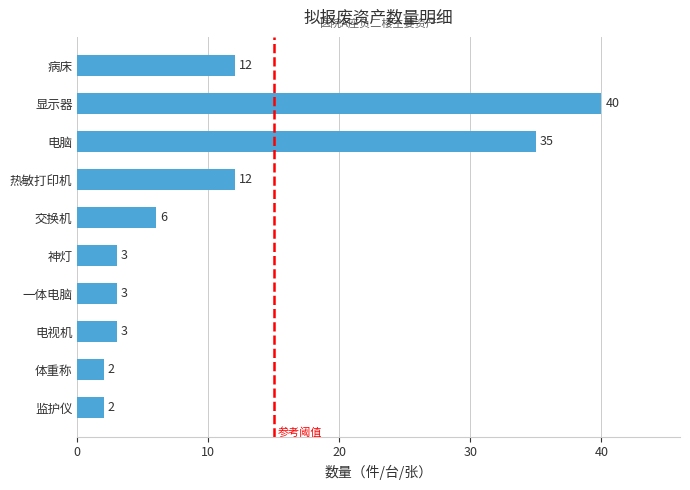

Are the bars grouped side by side (vs. stacked)?

No